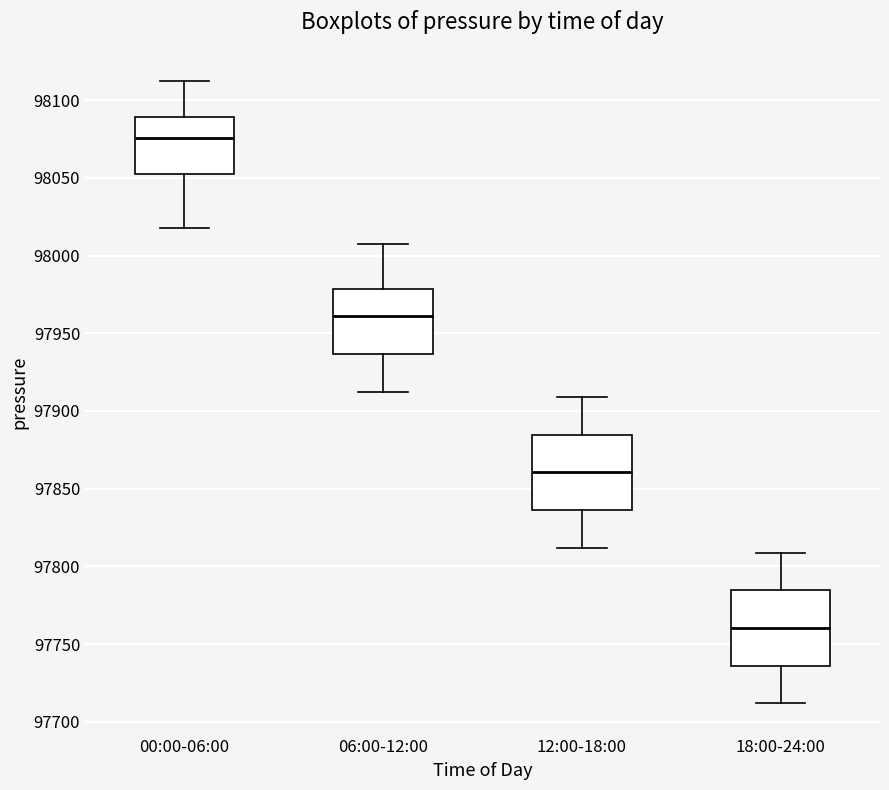

Reading left to right, read every box against the y-axis: the position of its median line, the range the box covers, and the ends of its whiskers. The values are not printed on the chart, so give them approximately, as read against the axis.

00:00-06:00: median 98075, box 98050 to 98090, whiskers 98020 to 98110
06:00-12:00: median 97960, box 97935 to 97980, whiskers 97910 to 98005
12:00-18:00: median 97860, box 97835 to 97885, whiskers 97810 to 97910
18:00-24:00: median 97760, box 97735 to 97785, whiskers 97710 to 97810